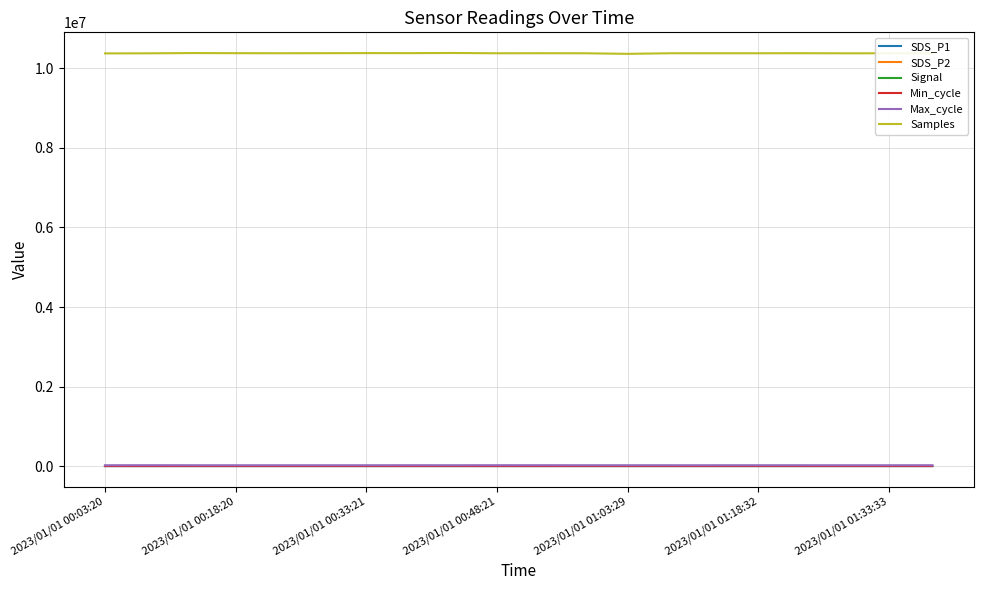

What is the greatest value displayed?

10387014.0